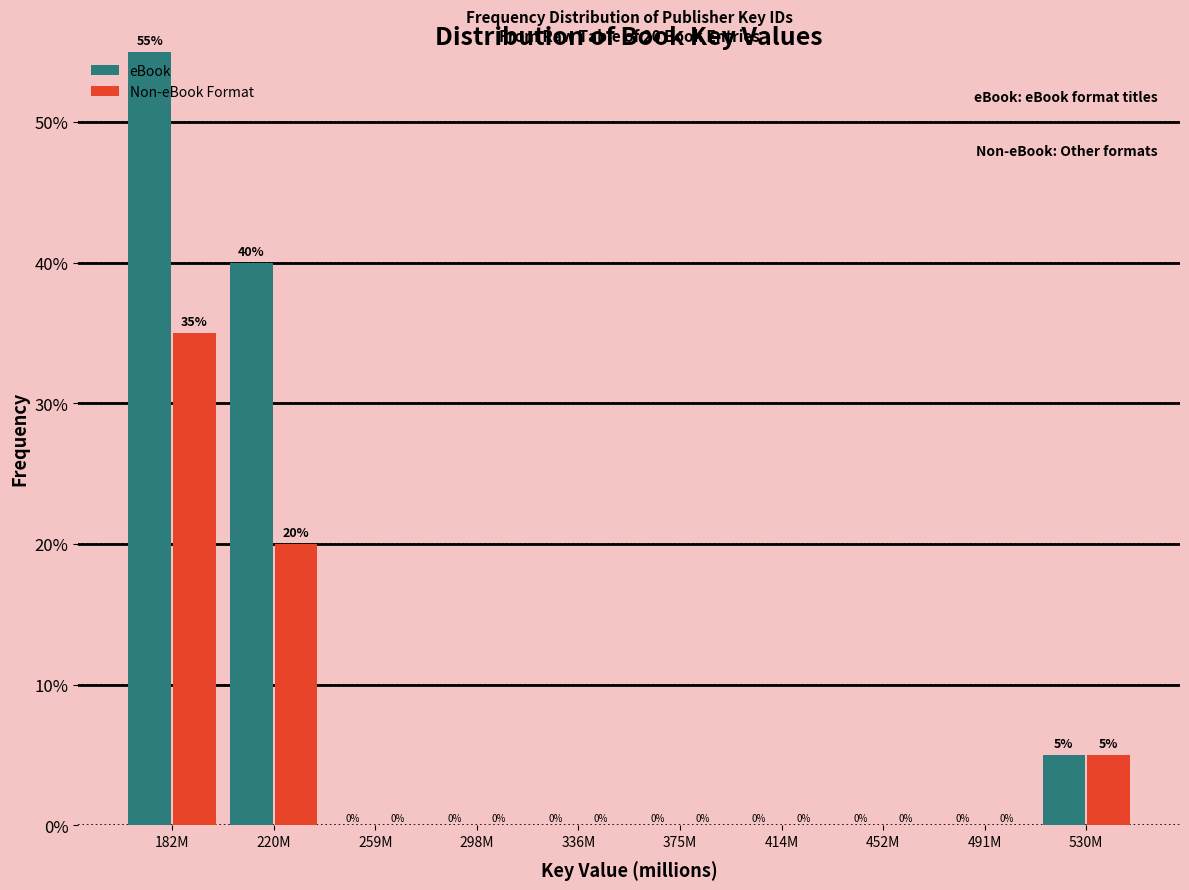

Reading left to right, list all the values displayed in this chart.

eBook: 182M=55.0	220M=40.0	259M=0.0	298M=0.0	336M=0.0	375M=0.0	414M=0.0	452M=0.0	491M=0.0	530M=5.0
Non-eBook Format: 182M=35.0	220M=20.0	259M=0.0	298M=0.0	336M=0.0	375M=0.0	414M=0.0	452M=0.0	491M=0.0	530M=5.0